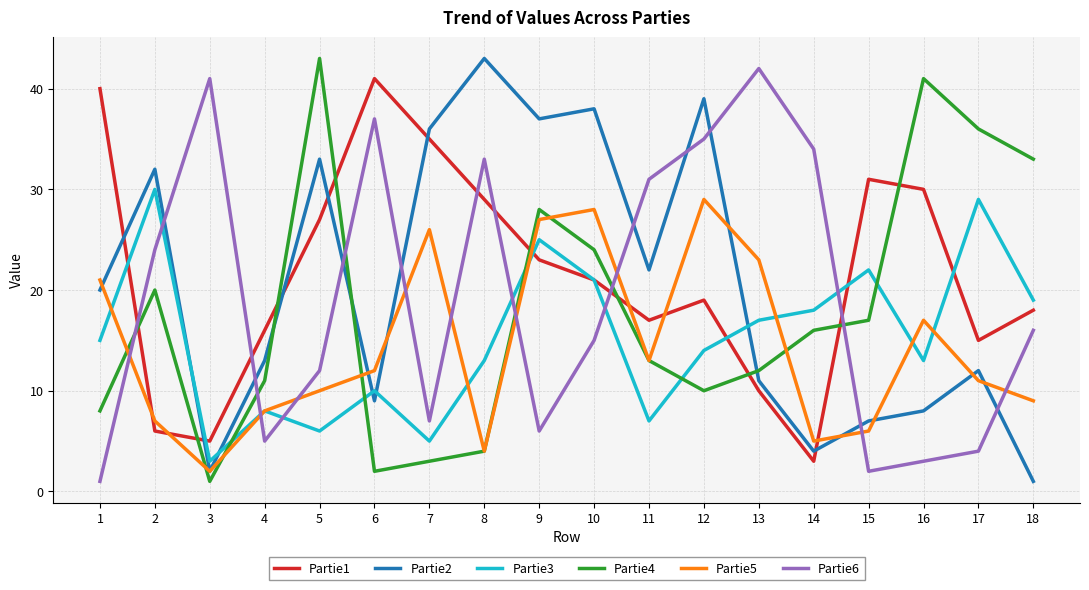

What is the average value of the Partie3 series?

15